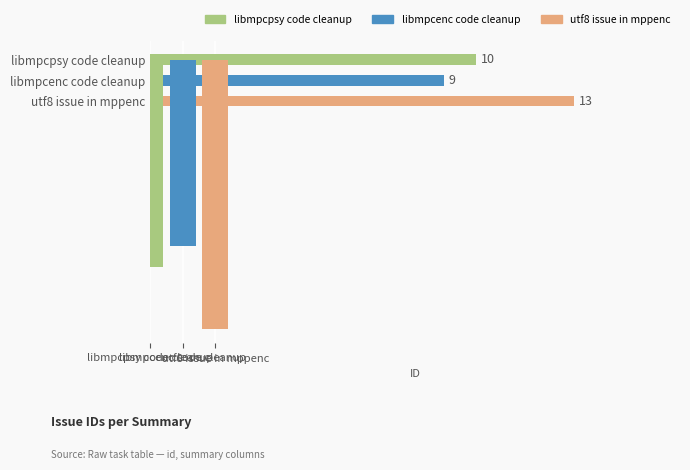

Approximately how many times larger is the value at utf8 issue in mppenc compared to libmpcpsy code cleanup?

1.3